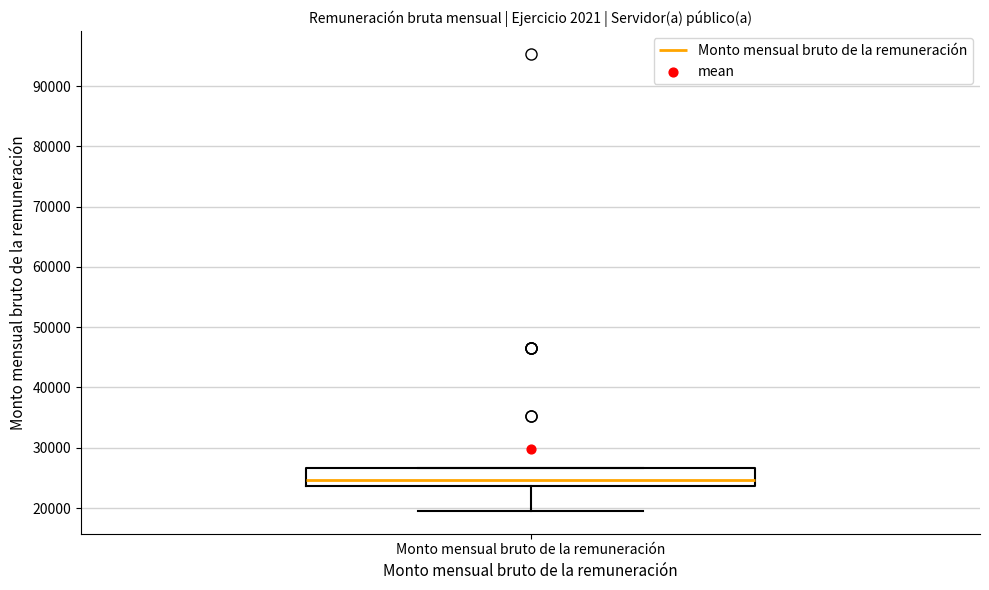

Transcribe this box plot: give where the median line is, the range the box spans, and where the two whiskers end, as read against the y-axis. The values are not printed on the chart, so give them approximately, as read against the axis.

median 25000, box 24000 to 27000, whiskers 20000 to 27000